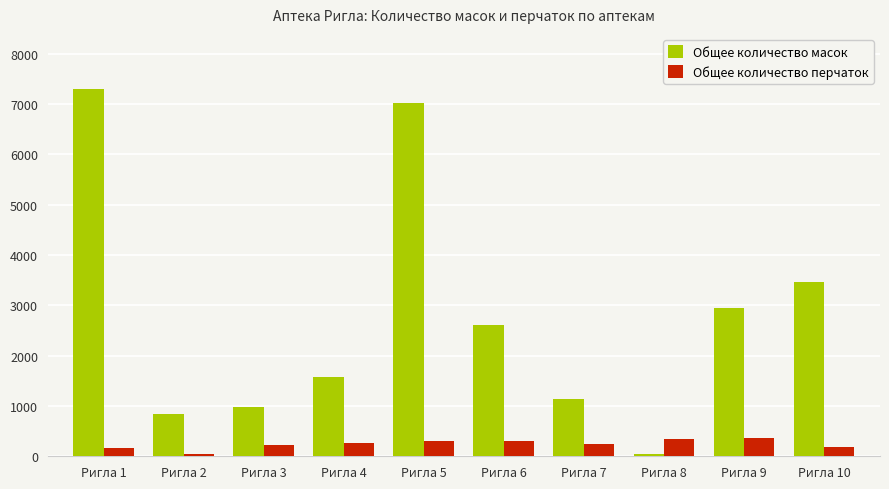

The value of Общее количество масок at Ригла 2 is 834. True or false?

True